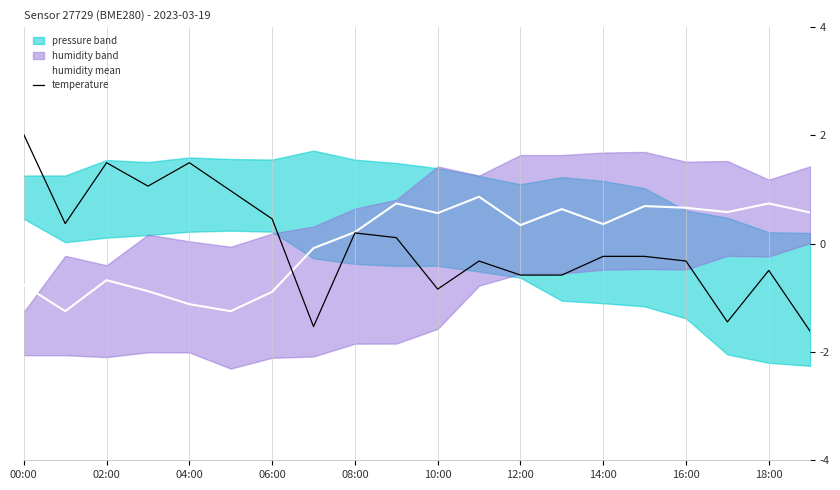

The value of humidity mean at 14:00 is 0.5. True or false?

False